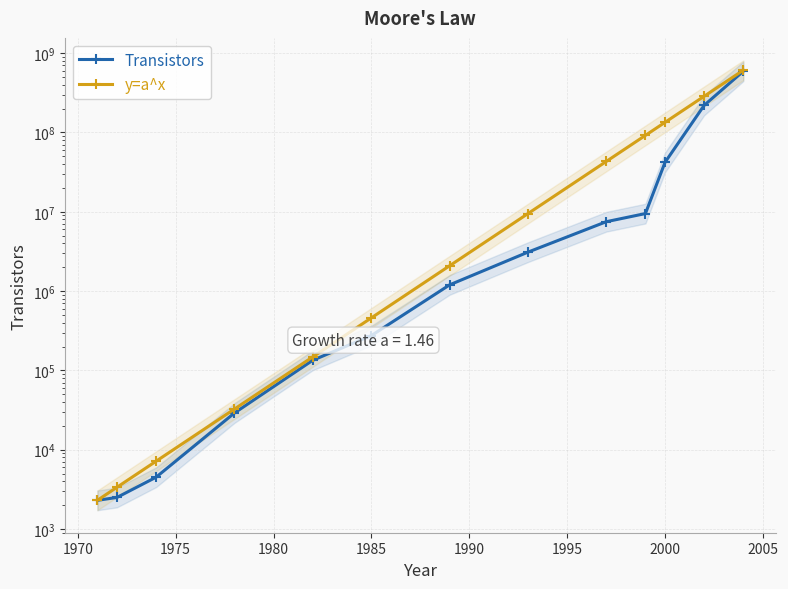

Does the chart display data point markers on the line(s)?

Yes